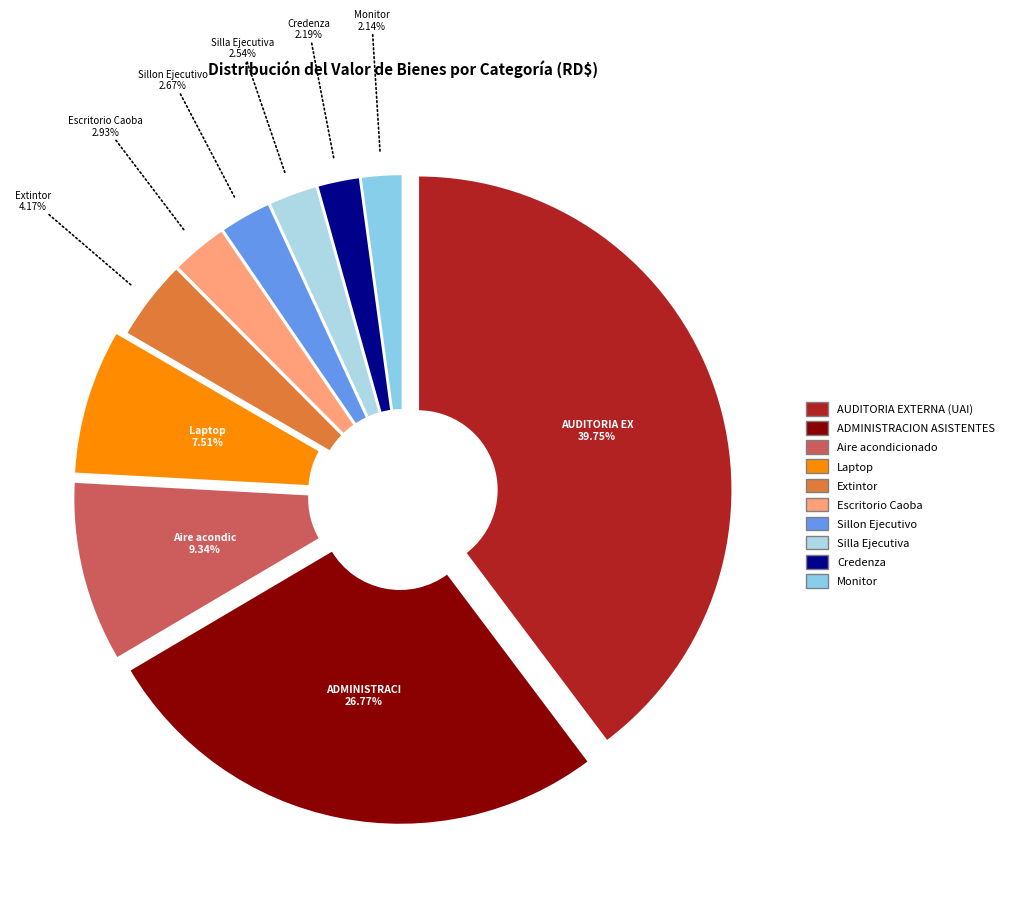

The Sillon Ejecutivo slice represents 3% of the pie. True or false?

True